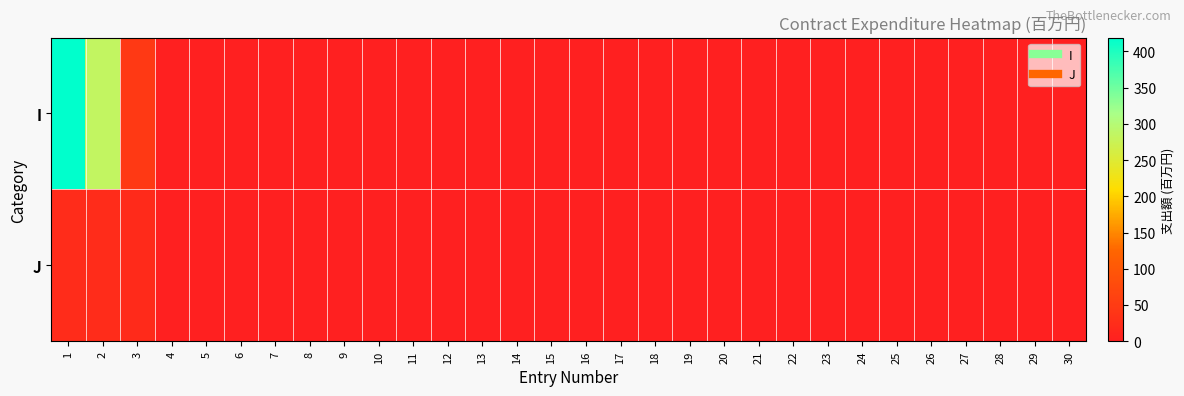

At how many categories does at least one series exceed 372?

1